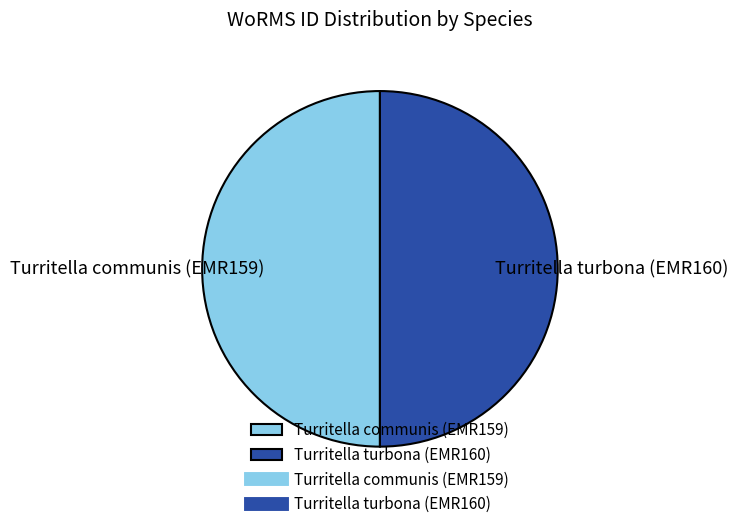

Do Turritella turbona (EMR160) and Turritella communis (EMR159) together represent more than half of the pie?

Yes